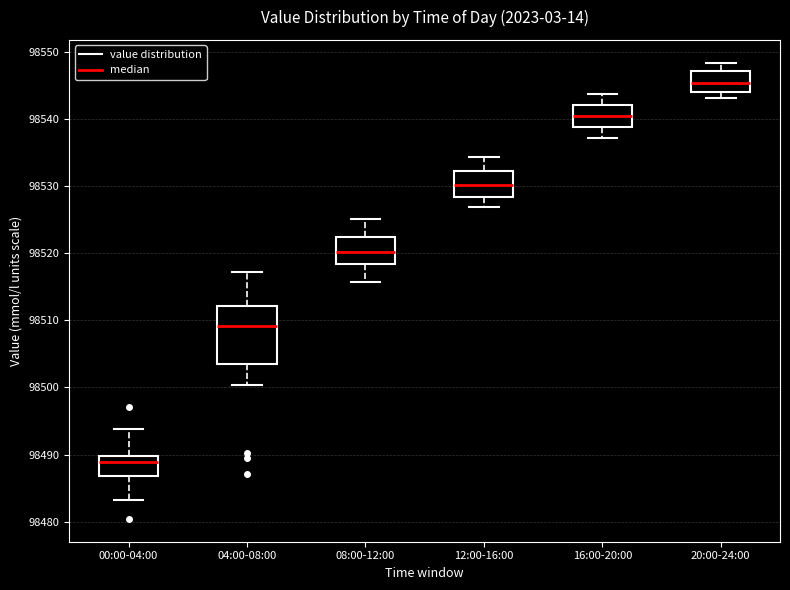

Reading left to right, transcribe this box plot: for each box, give where its median line is, the range the box spans, and where its two whiskers end, as read against the y-axis. The values are not printed on the chart, so give them approximately, as read against the axis.

00:00-04:00: median 98489, box 98487 to 98490, whiskers 98483 to 98494
04:00-08:00: median 98509, box 98504 to 98512, whiskers 98500 to 98517
08:00-12:00: median 98520, box 98518 to 98522, whiskers 98516 to 98525
12:00-16:00: median 98530, box 98528 to 98532, whiskers 98527 to 98534
16:00-20:00: median 98540, box 98539 to 98542, whiskers 98537 to 98544
20:00-24:00: median 98545, box 98544 to 98547, whiskers 98543 to 98548